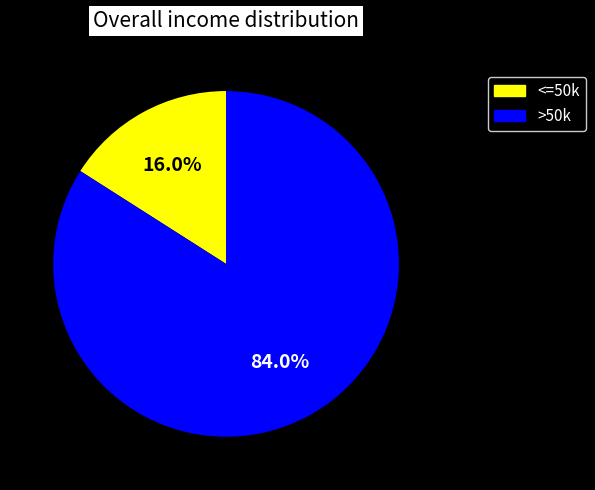

Is there any slice that represents more than half of the pie?

Yes